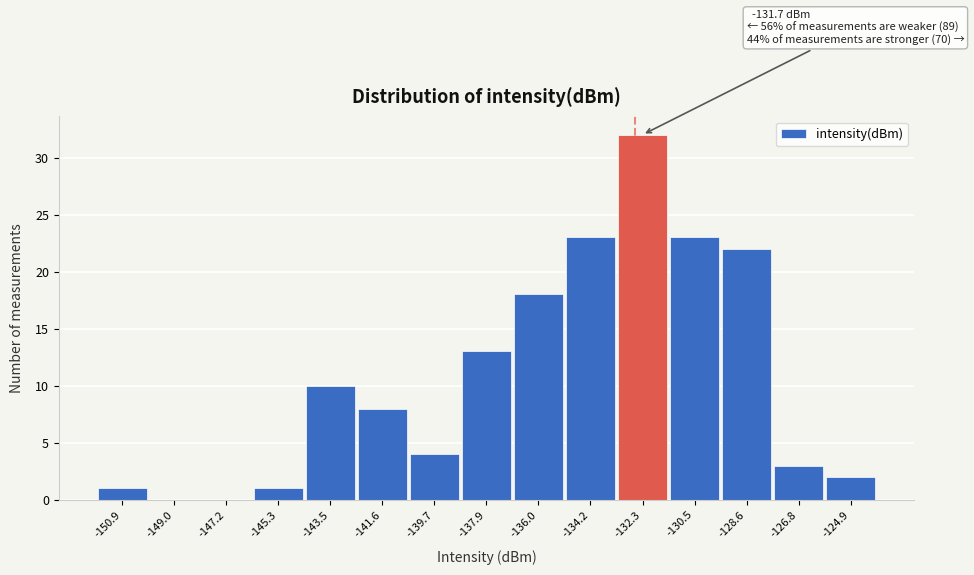

Reading right to left, transcribe all the data shown in this chart.

-124.9=2	-126.8=3	-128.6=22	-130.5=23	-132.3=32	-134.2=23	-136.0=18	-137.9=13	-139.7=4	-141.6=8	-143.5=10	-145.3=1	-147.2=0	-149.0=0	-150.9=1